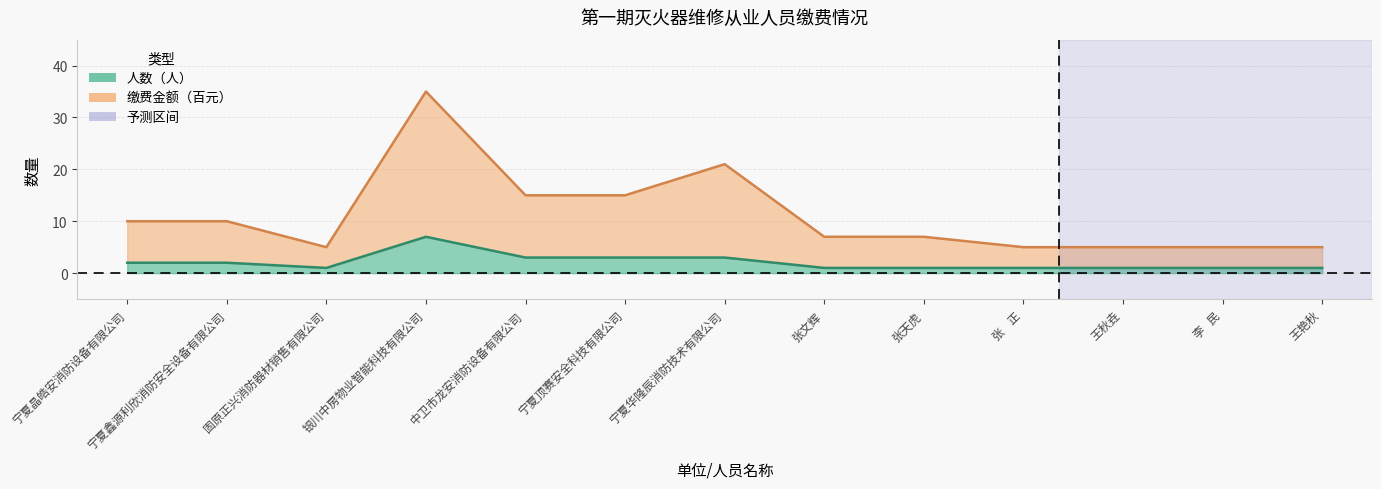

List the series in order of their peak value, lowest first.

人数（人）, 缴费金额（百元）